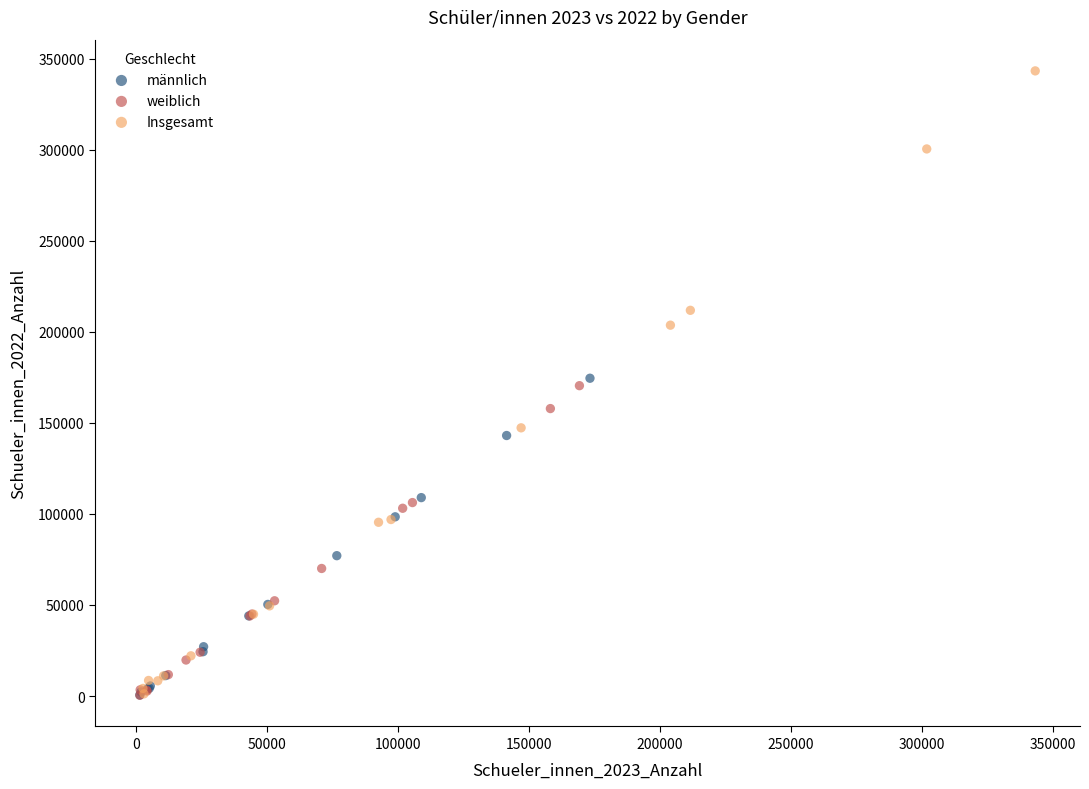

Which series has the largest Y range (max minus min)?

Insgesamt